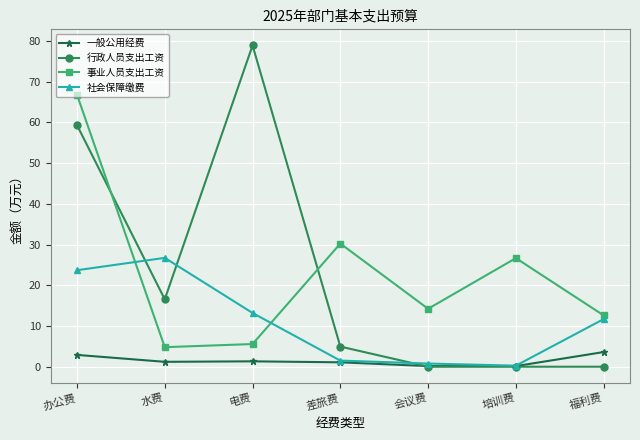

In 事业人员支出工资, how many points are lower than both neighbors (excluding endpoints)?

2